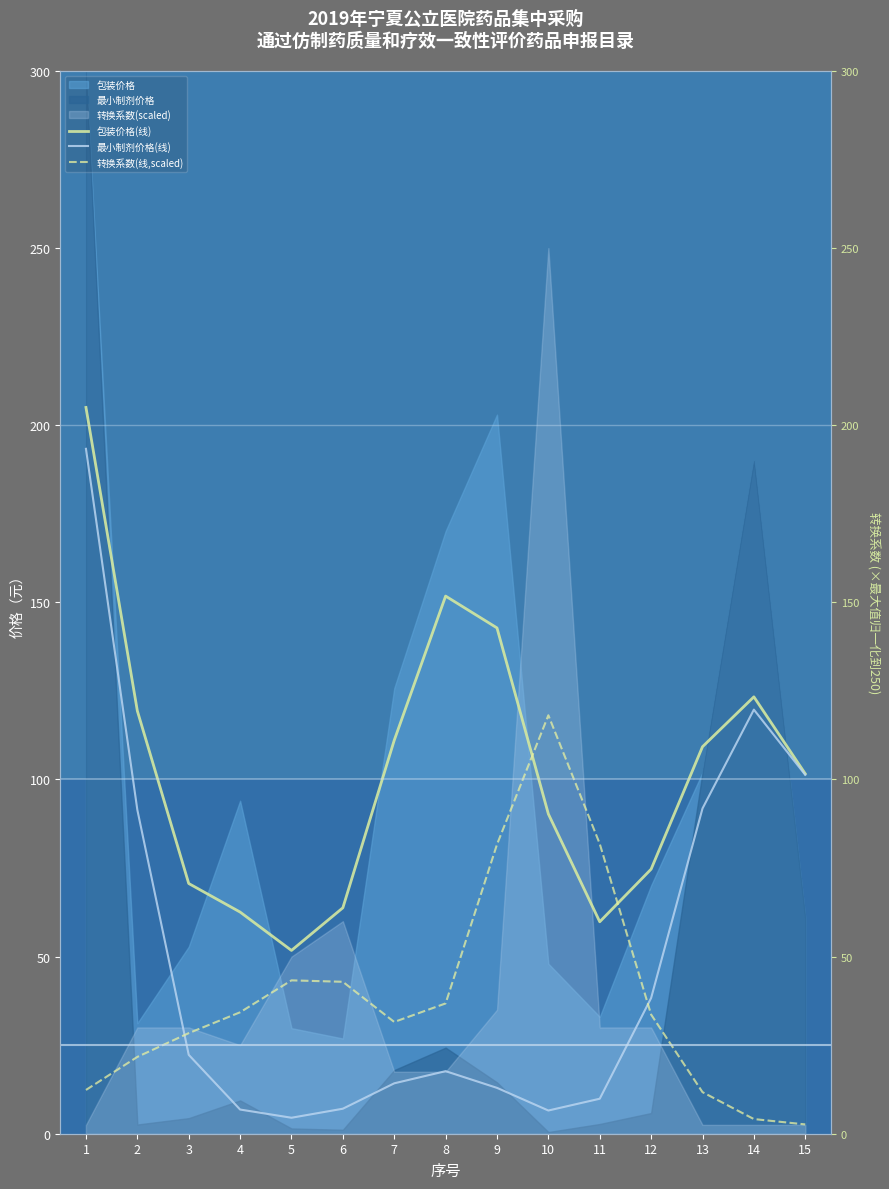

Rank the series by their average value, from lowest to highest.

转换系数(线,scaled), 最小制剂价格(线), 包装价格(线)